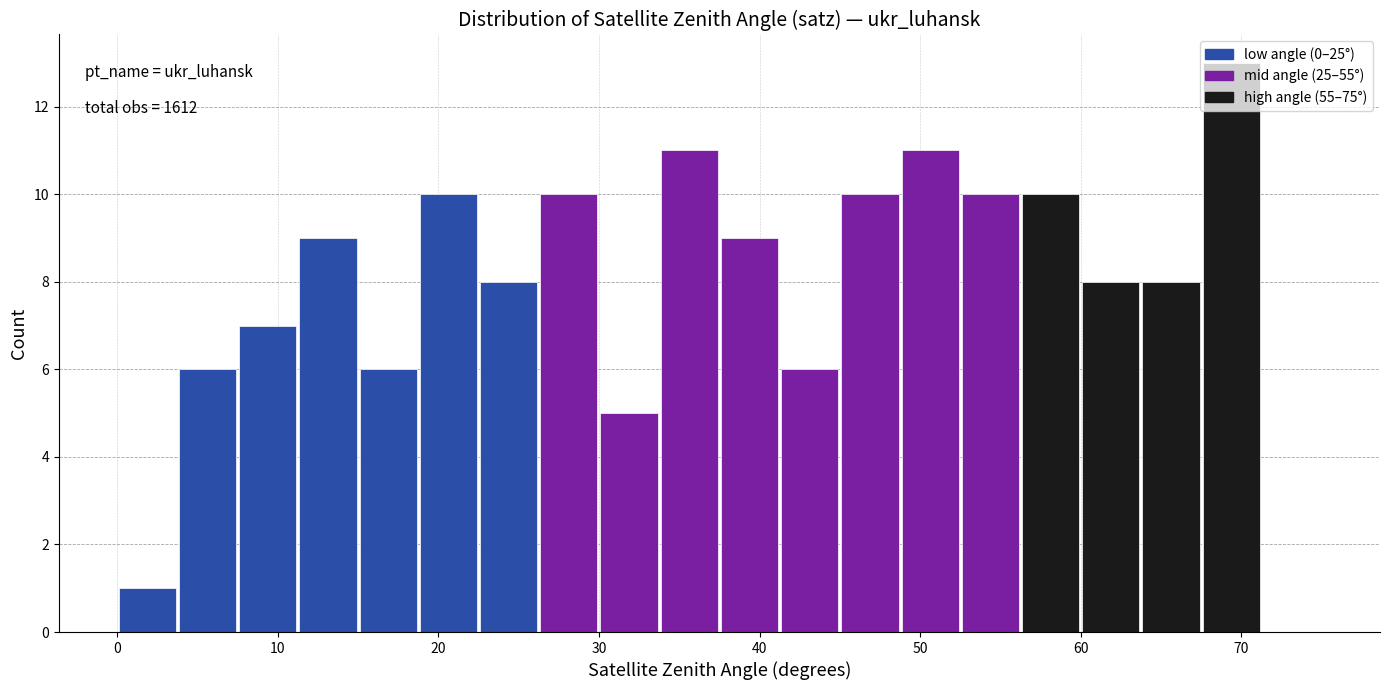

Read against the x-axis, roughly where is the centre of the tallest bar?

69